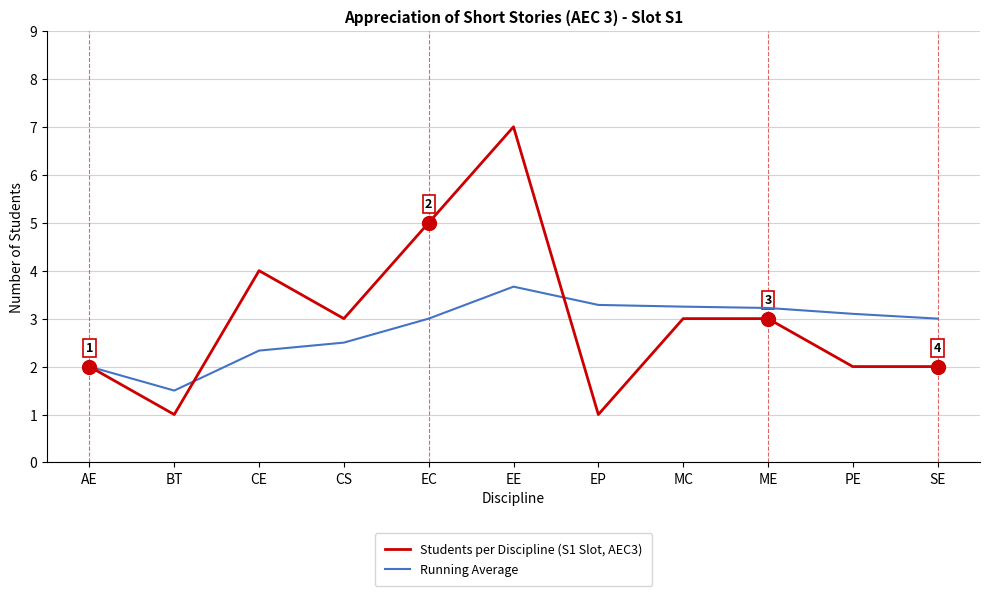

What are all the series names shown in the legend?

Students per Discipline (S1 Slot, AEC3), Running Average